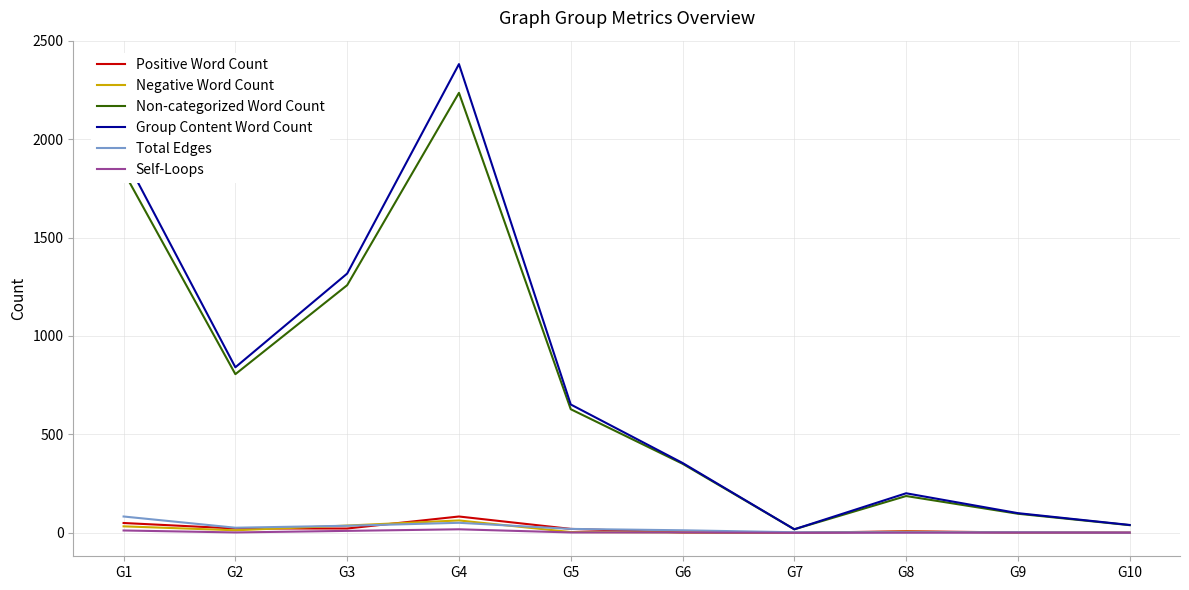

Which series has the widest spread of values?

Group Content Word Count